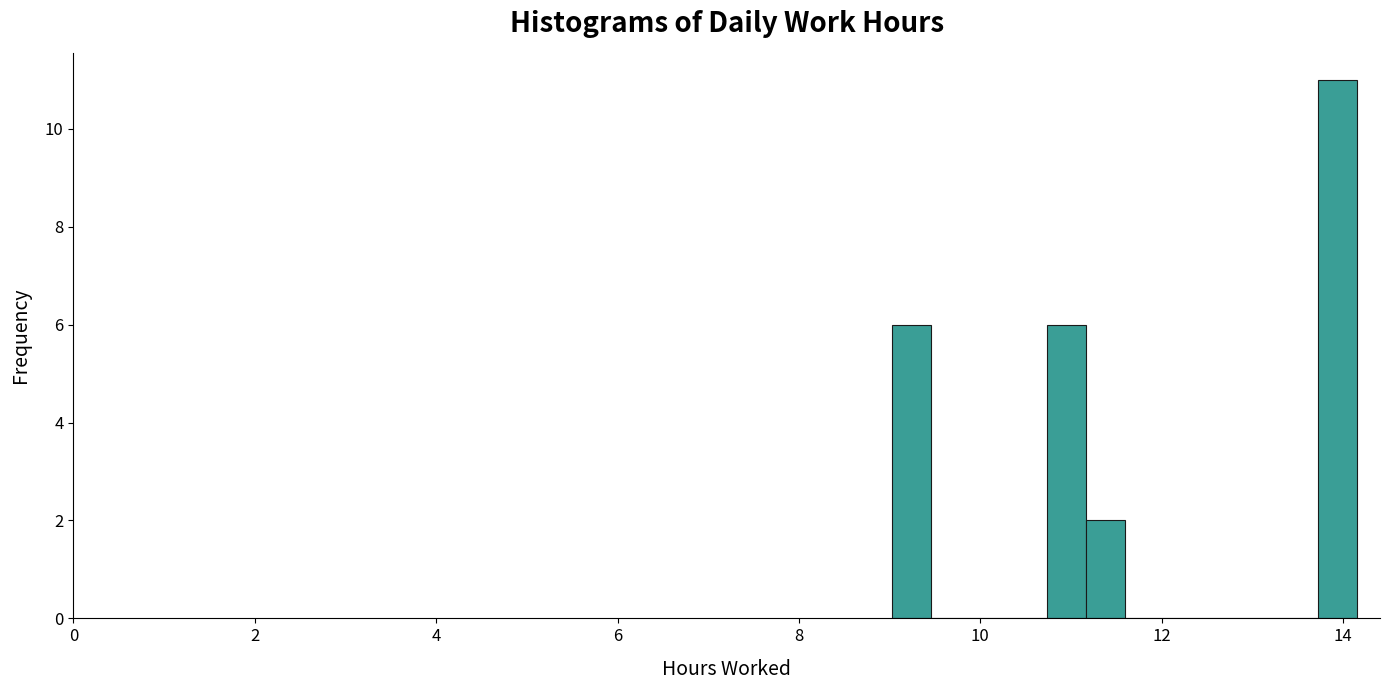

Around what value on the x-axis is the tallest bar? Give the approximate position of its centre, as read against the axis.

14.0